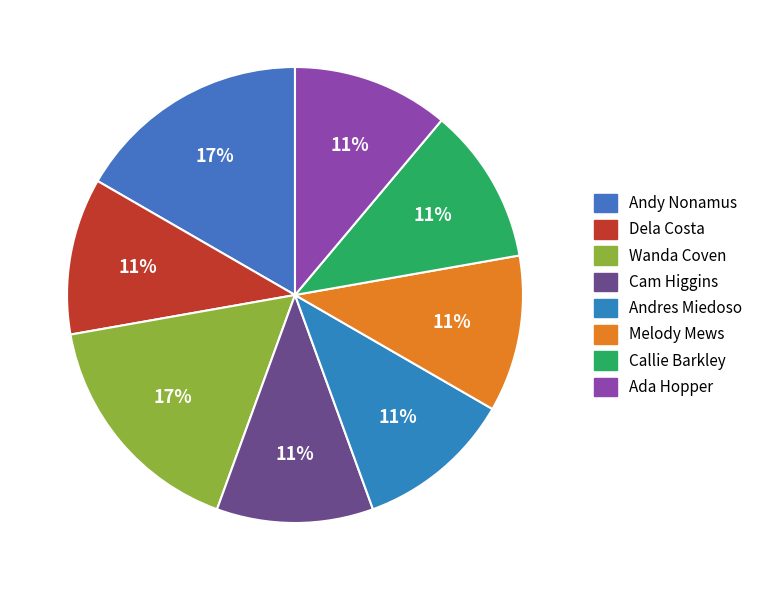

Is Ada Hopper the majority of the pie?

No